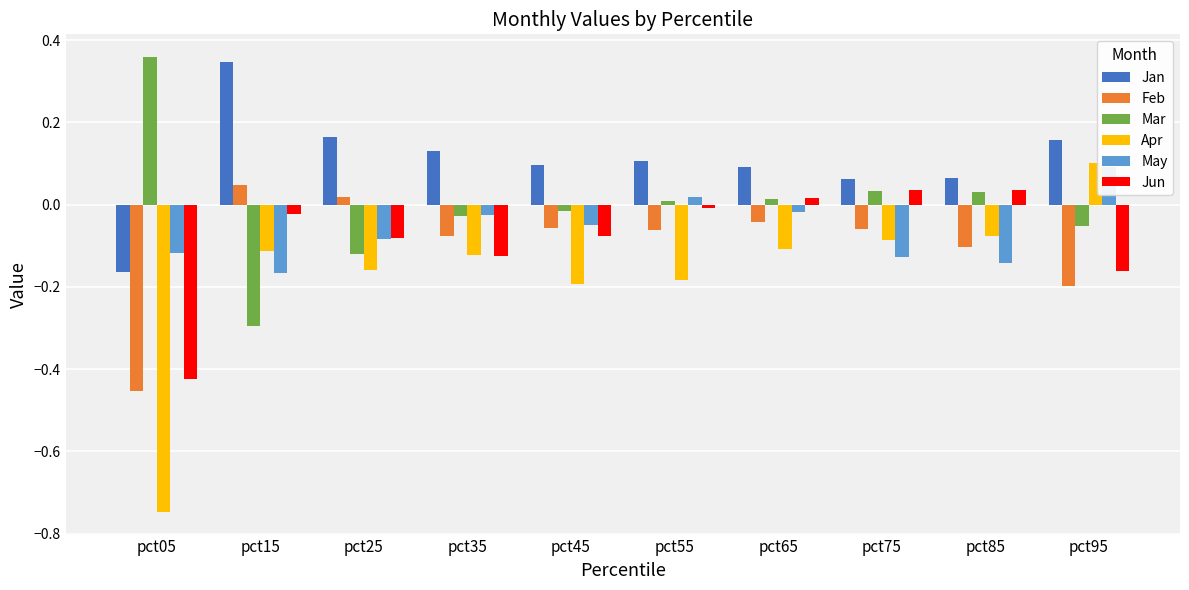

Which has a higher value, pct75 or pct95?

pct95